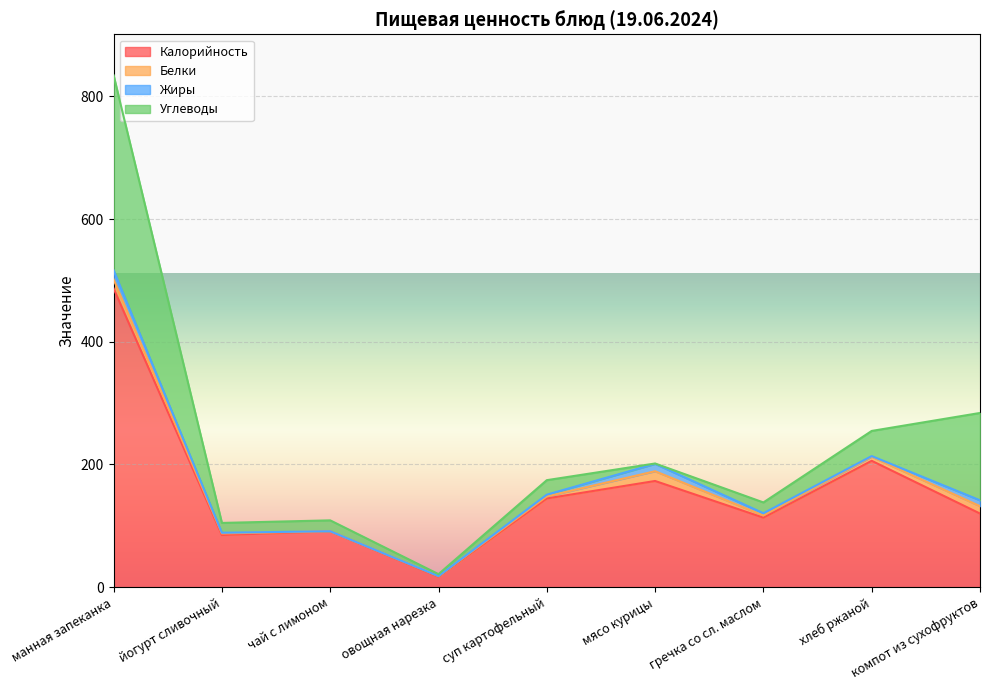

Reading left to right, transcribe all the data shown in this chart.

Калорийность: манная запеканка=487.0	йогурт сливочный=85.0	чай с лимоном=91.0	овощная нарезка=17.0	суп картофельный=144.6	мясо курицы=173.1	гречка со сл. маслом=113.3	хлеб ржаной=206.0	компот из сухофруктов=120.0
Белки: манная запеканка=14.6	йогурт сливочный=2.5	чай с лимоном=0.2	овощная нарезка=1.0	суп картофельный=3.4	мясо курицы=15.9	гречка со сл. маслом=3.6	хлеб ржаной=6.6	компот из сухофруктов=12.0
Жиры: манная запеканка=15.1	йогурт сливочный=1.2	чай с лимоном=0.0	овощная нарезка=0.0	суп картофельный=2.8	мясо курицы=12.0	гречка со сл. маслом=3.6	хлеб ржаной=1.1	компот из сухофруктов=9.6
Углеводы: манная запеканка=317.9	йогурт сливочный=16.0	чай с лимоном=17.7	овощная нарезка=3.2	суп картофельный=23.6	мясо курицы=0.6	гречка со сл. маслом=17.6	хлеб ржаной=41.0	компот из сухофруктов=142.4